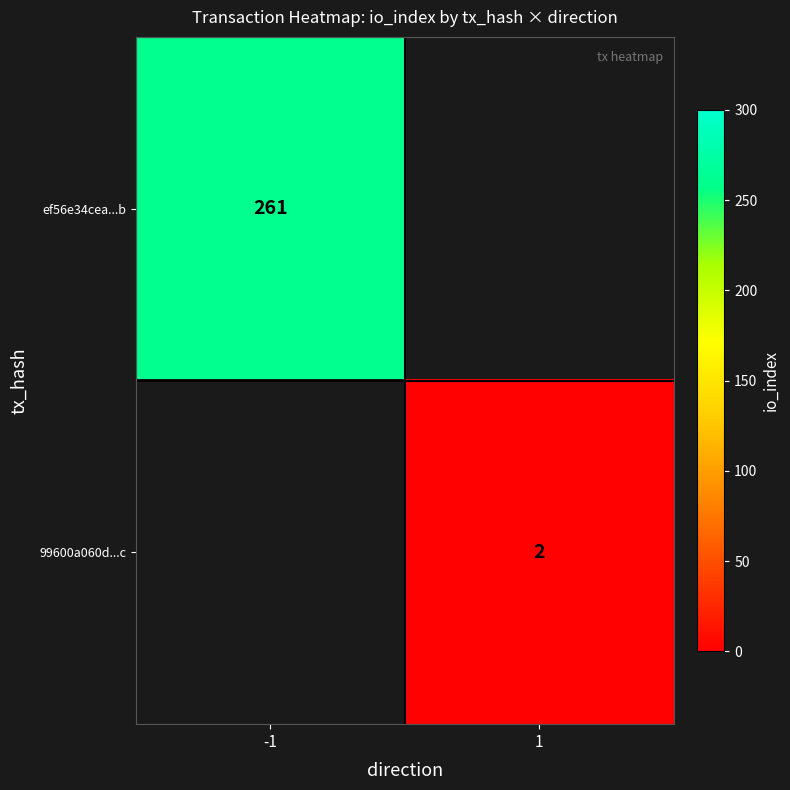

True or false: ef56e34cea...b has a value of 53 at -1.

False